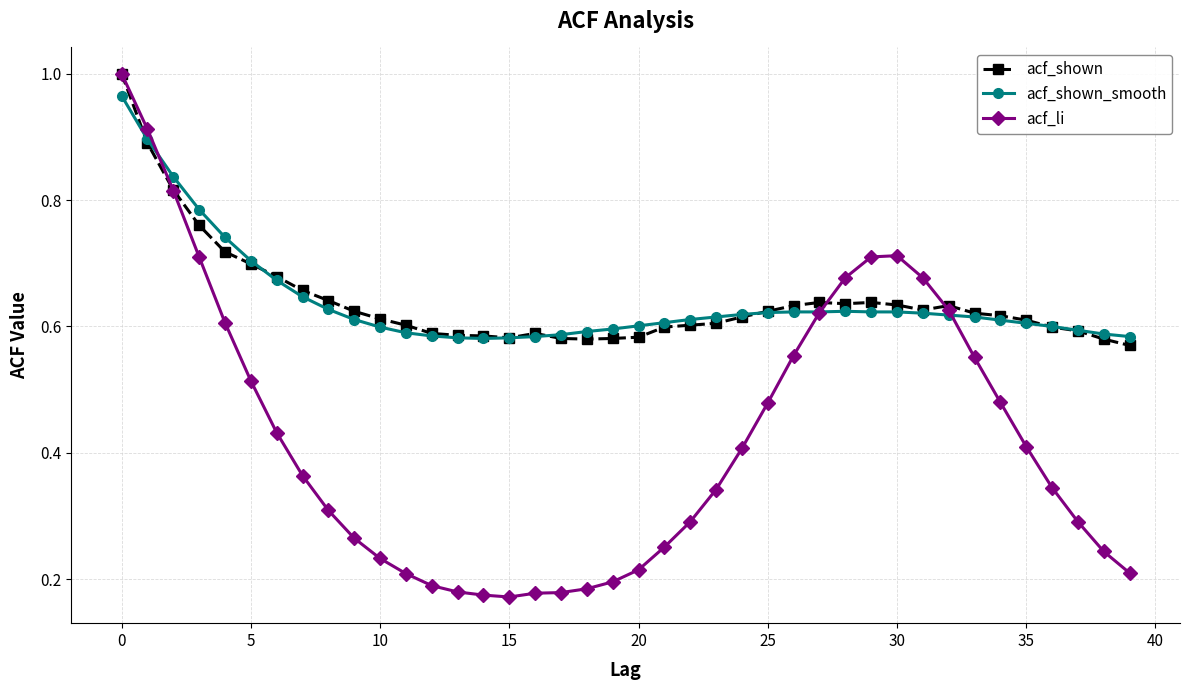

Which series has the largest range (max minus min)?

acf_li